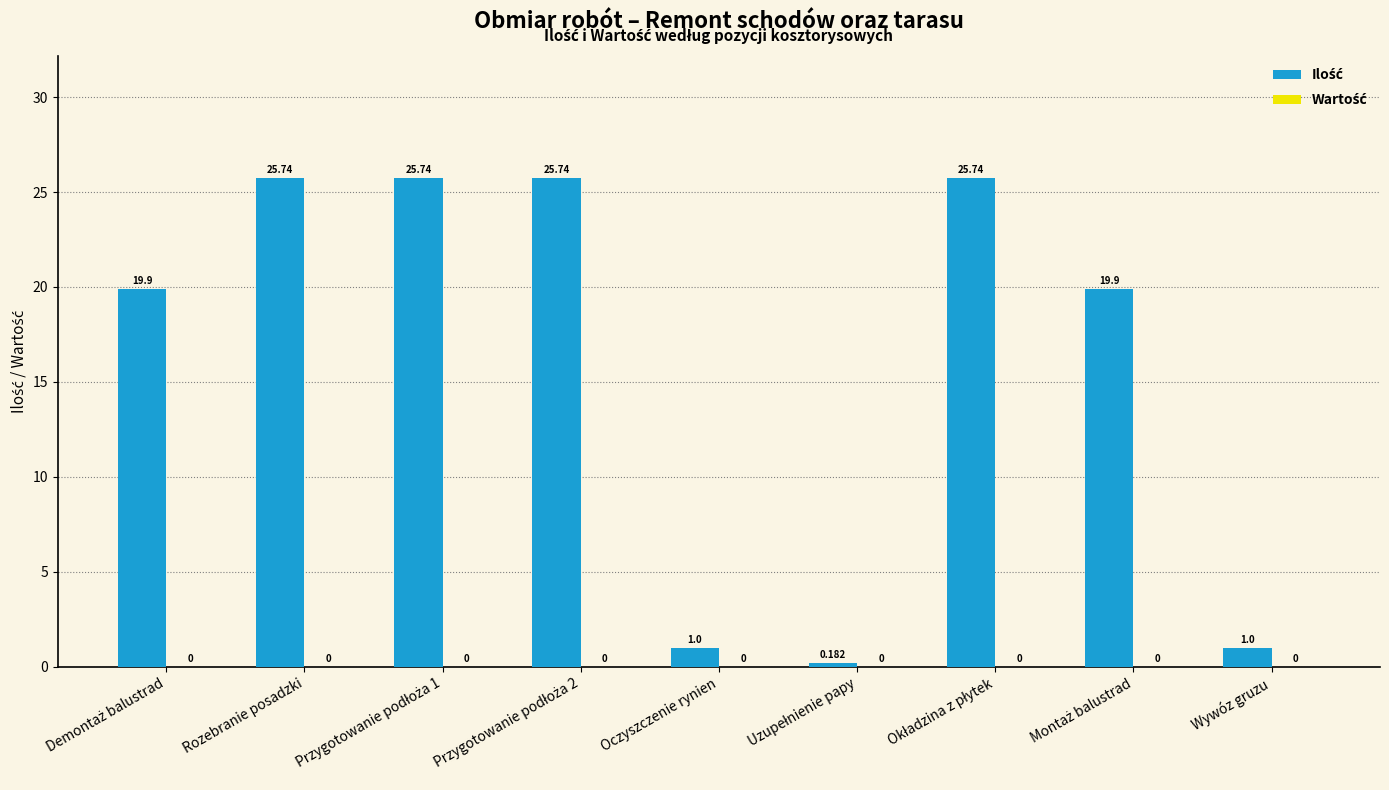

What is the label of the 5th bar from the left?

Oczyszczenie rynien